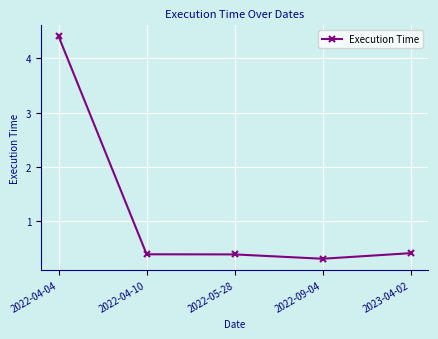

The value at 2022-04-10 is 0.4. True or false?

True